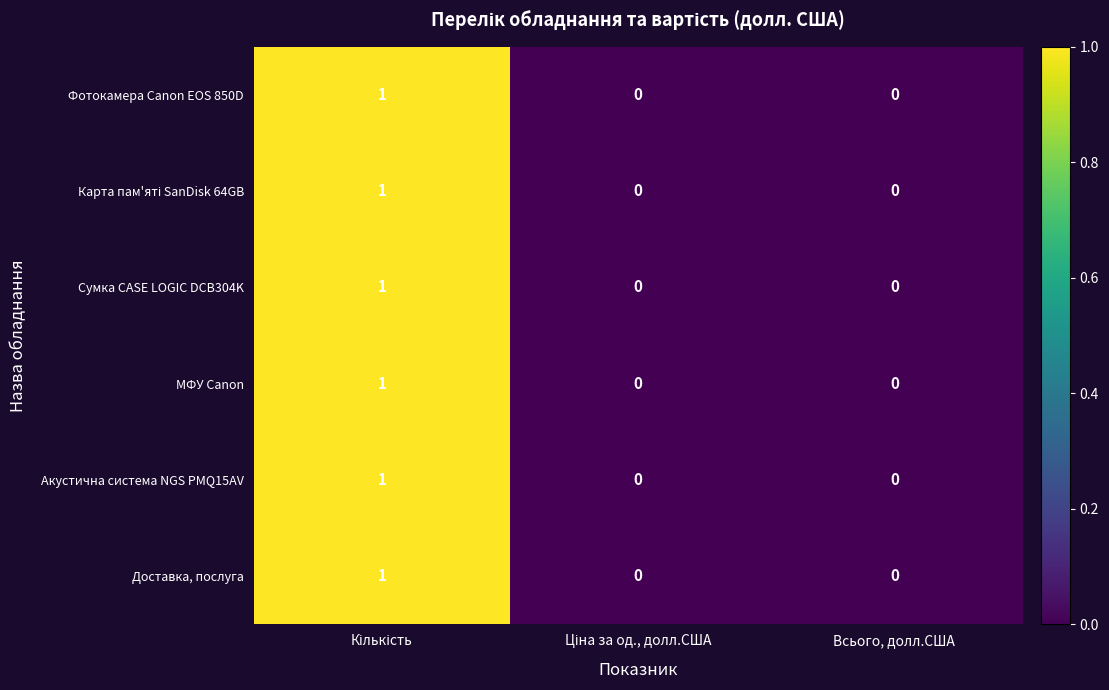

Is it true that Доставка, послуга equals 0 at Всього, долл.США?

True